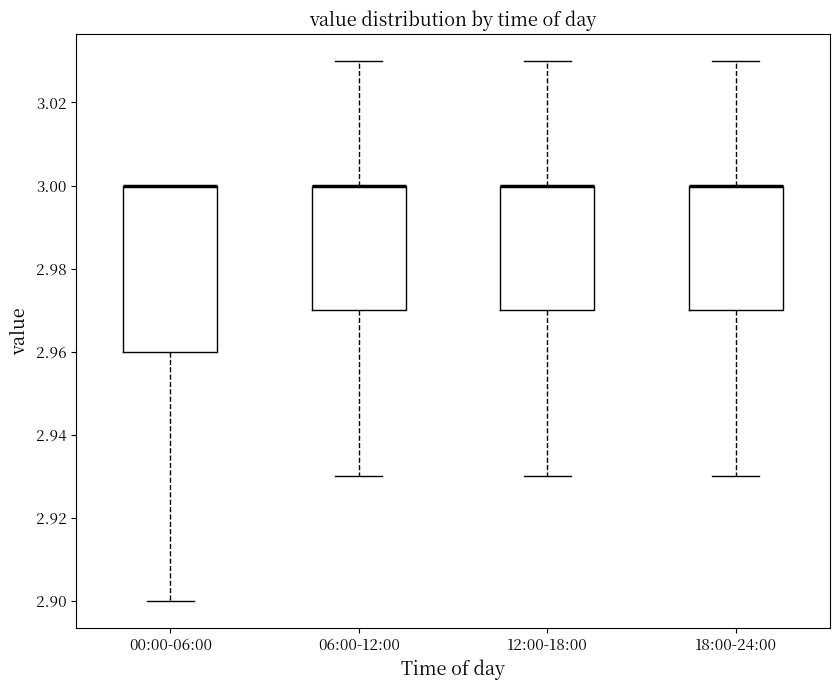

Where is the lower edge of the box for 00:00-06:00 on the y-axis? The values are not printed on the chart, so give them approximately, as read against the axis.

2.96